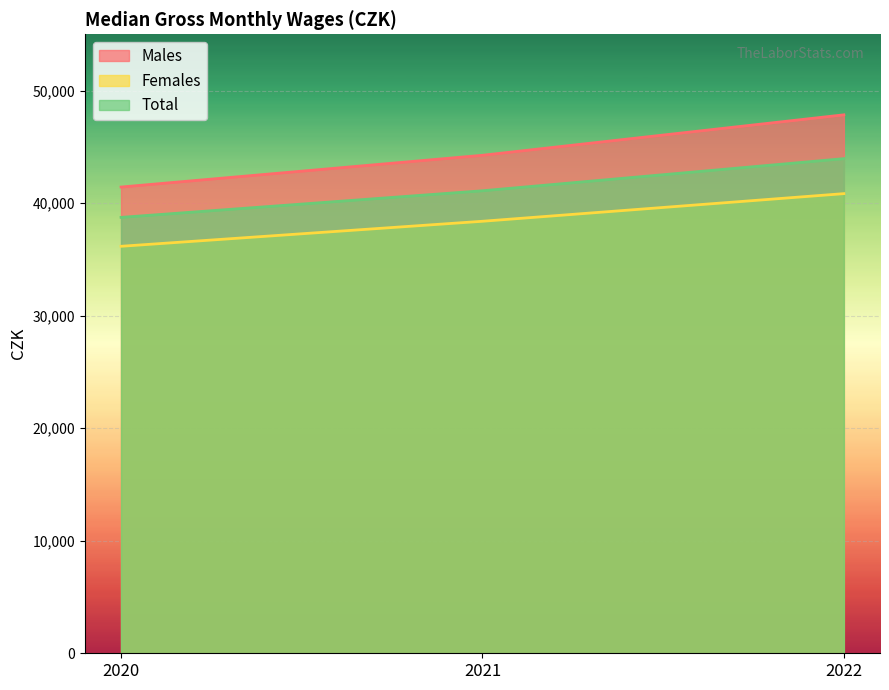

Reading left to right, what are all the values shown in this chart?

Males: 41428	44250	47844
Females: 36163	38386	40841
Total: 38732	41096	43950